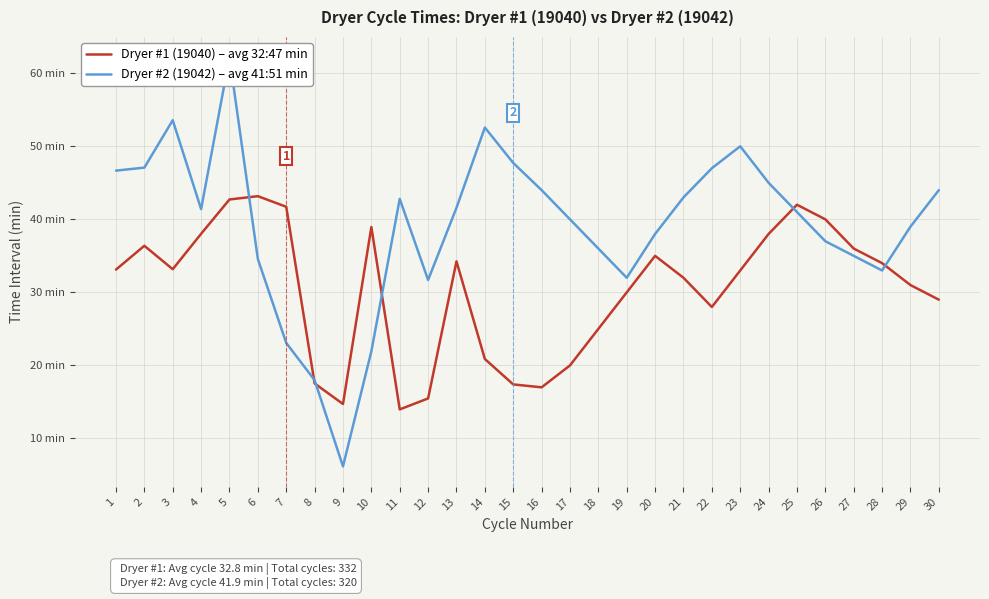

How many distinct data groups are displayed?

2